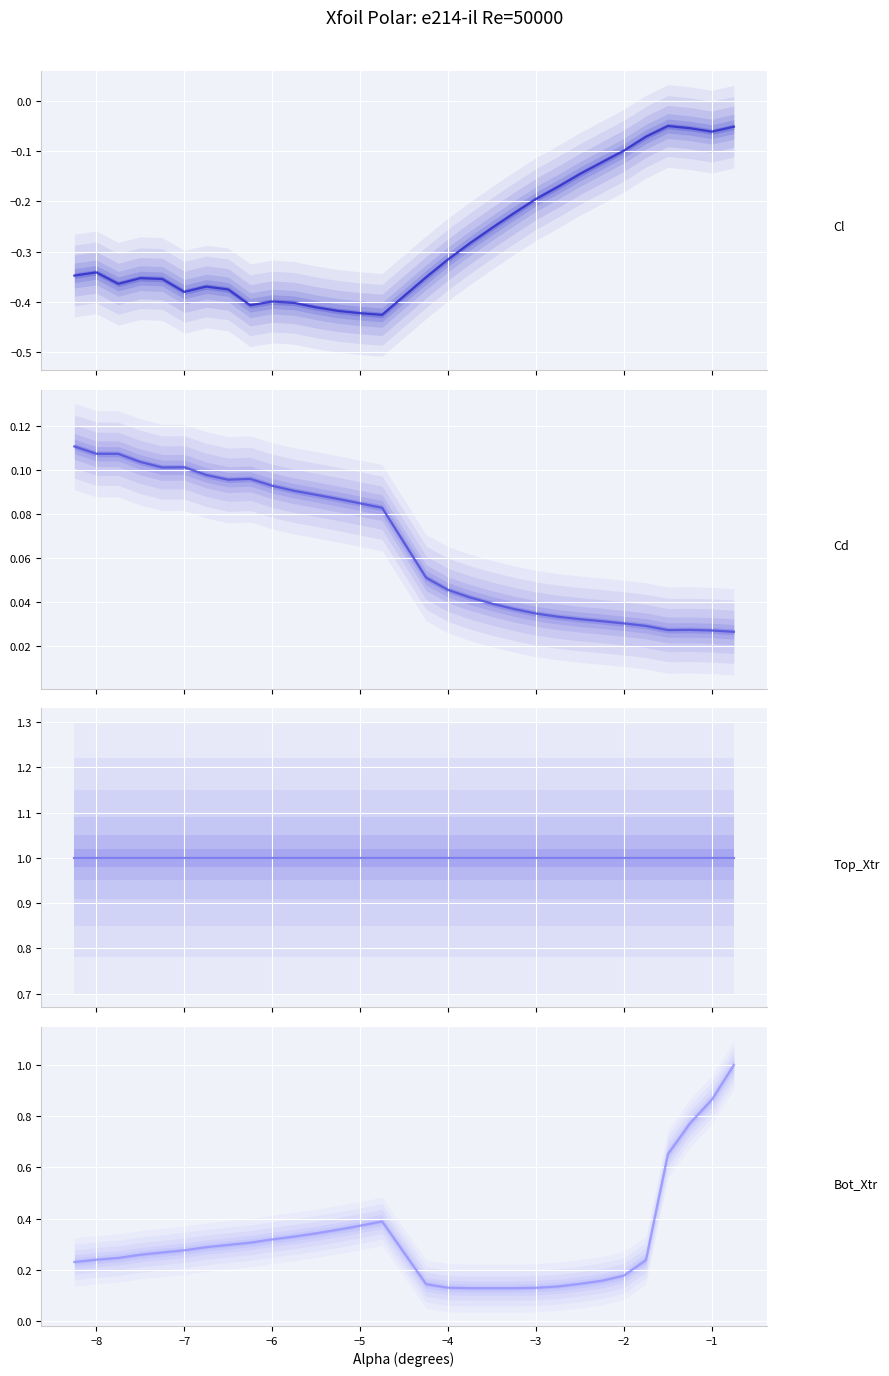

True or false: Bot_Xtr and Cl intersect in this chart.

False